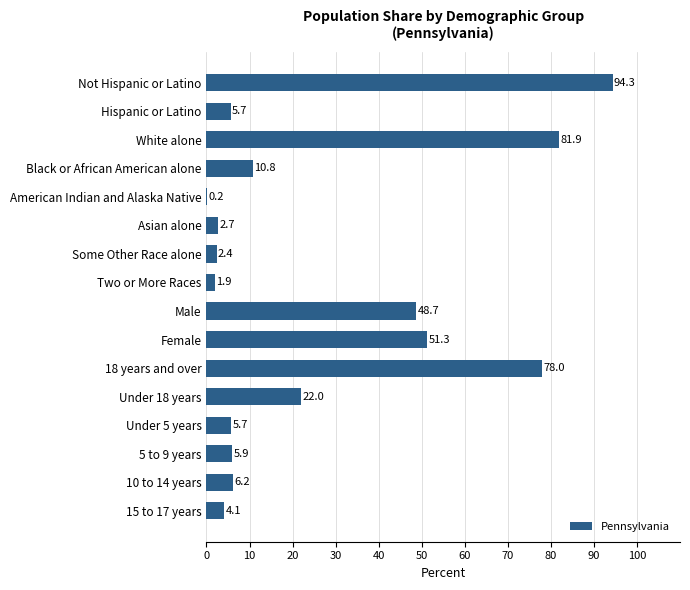

At which category does the chart reach its peak across all series?

Not Hispanic or Latino